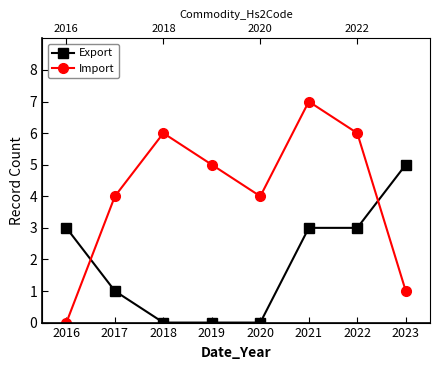

How many values in the Import series are below 5?

4